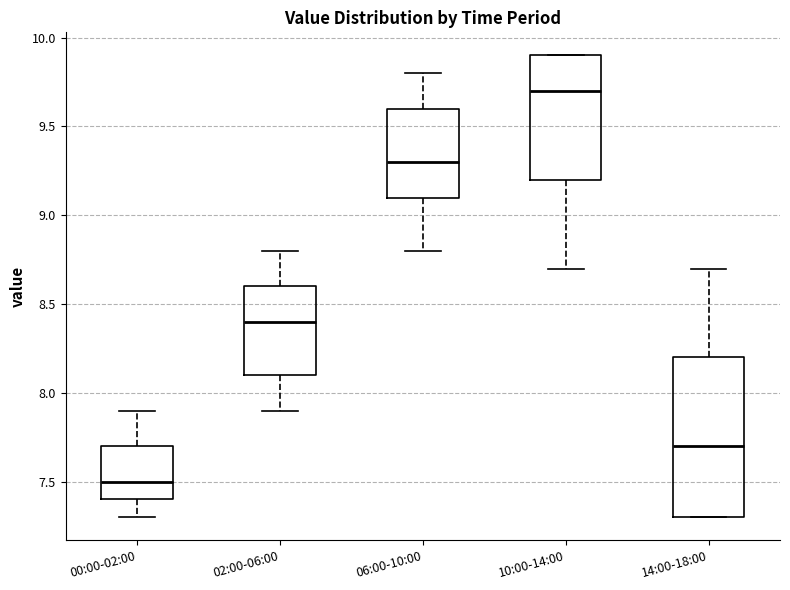

Reading left to right, read every box against the y-axis: the position of its median line, the range the box covers, and the ends of its whiskers. The values are not printed on the chart, so give them approximately, as read against the axis.

00:00-02:00: median 7.5, box 7.4 to 7.7, whiskers 7.3 to 7.9
02:00-06:00: median 8.4, box 8.1 to 8.6, whiskers 7.9 to 8.8
06:00-10:00: median 9.3, box 9.1 to 9.6, whiskers 8.8 to 9.8
10:00-14:00: median 9.7, box 9.2 to 9.9, whiskers 8.7 to 9.9
14:00-18:00: median 7.7, box 7.3 to 8.2, whiskers 7.3 to 8.7